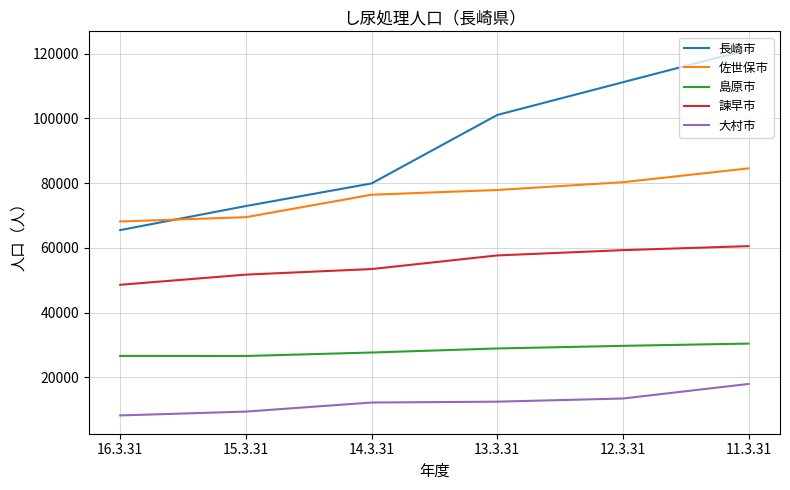

Count the number of data series in this chart.

5